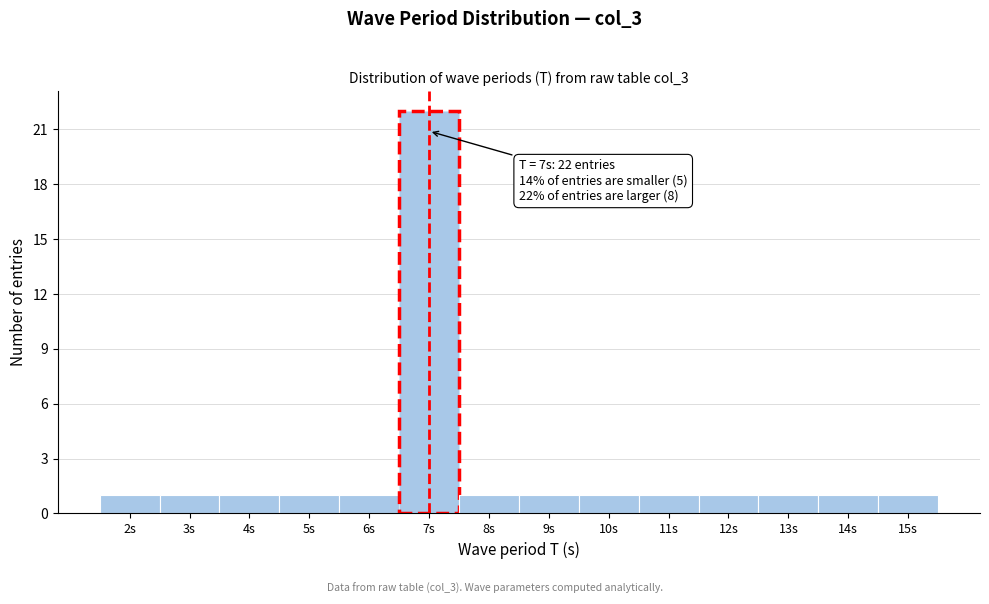

Over which range of the x-axis is the bar tallest?

6.5 to 7.5